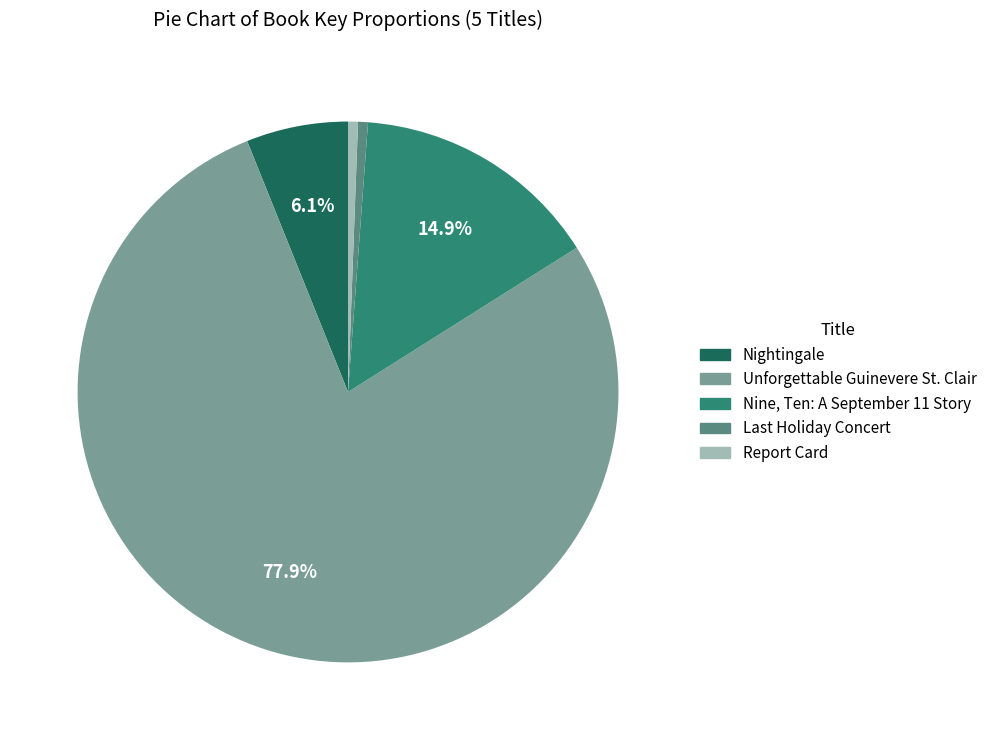

Count the number of slices in the pie.

5